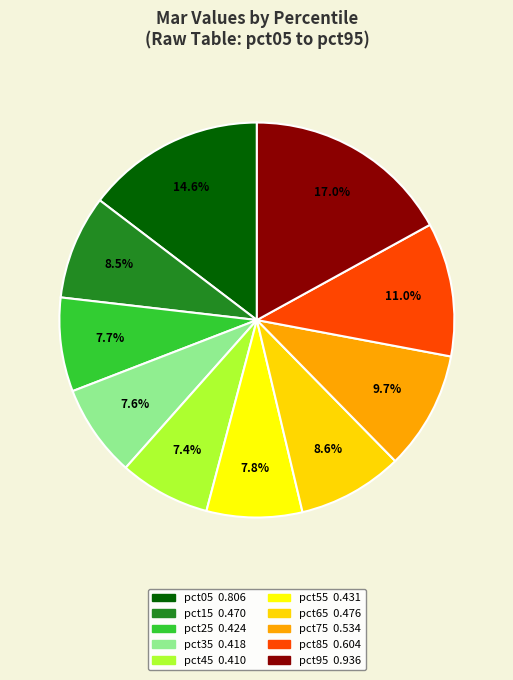

Is it true that pct75 is 1% of the pie?

False